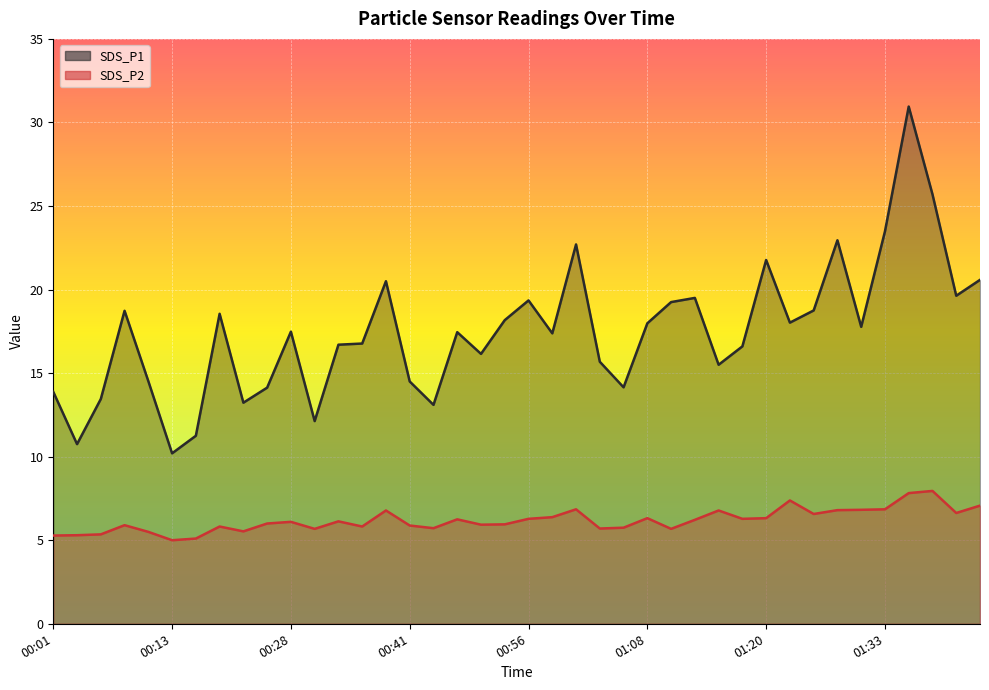

True or false: SDS_P2 and SDS_P1 cross at least once.

False